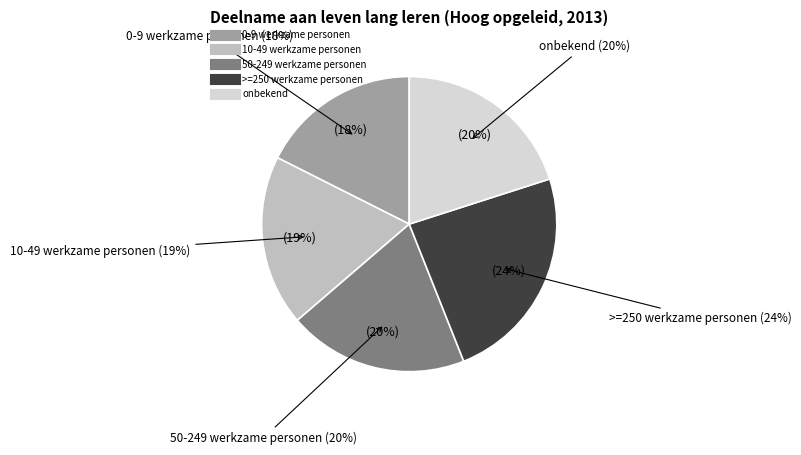

What is the largest slice in the pie chart?

>=250 werkzame personen